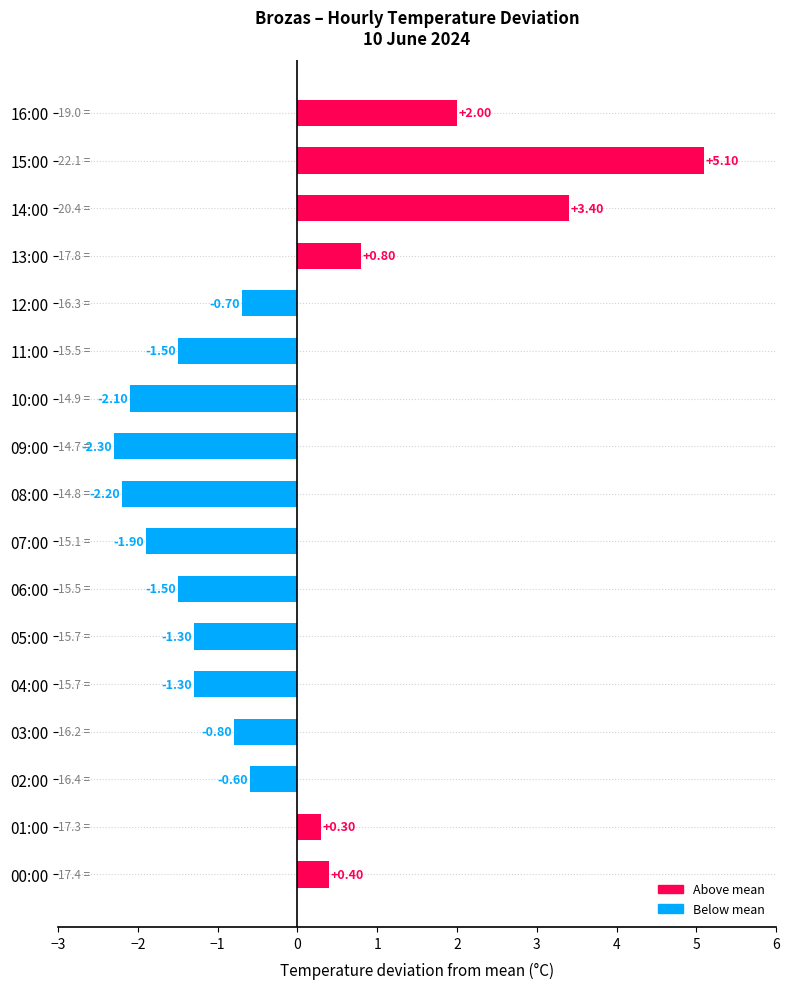

How many values are below zero?

11